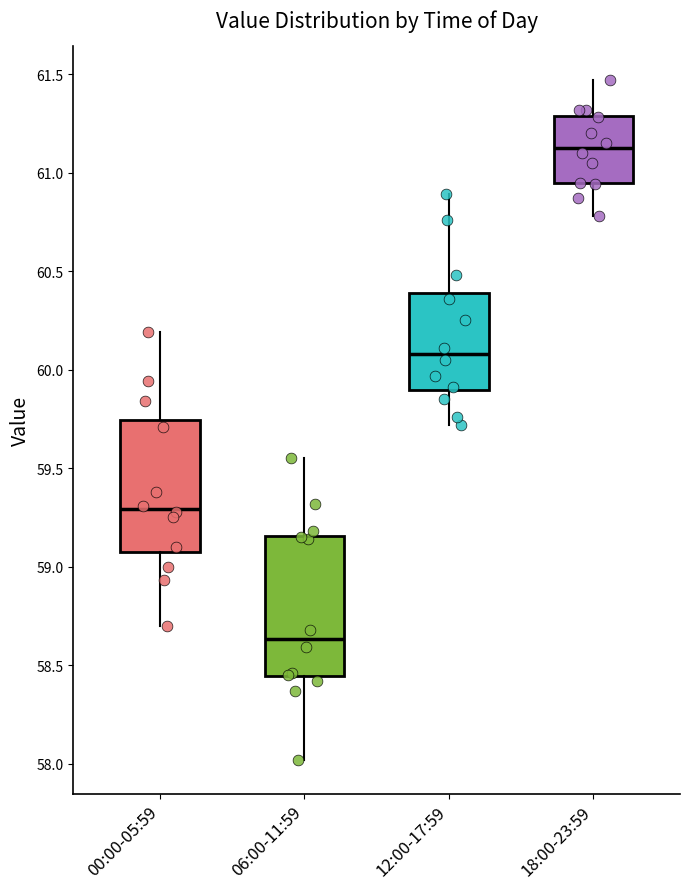

Reading left to right, read every box against the y-axis: the position of its median line, the range the box covers, and the ends of its whiskers. The values are not printed on the chart, so give them approximately, as read against the axis.

00:00-05:59: median 59.30, box 59.10 to 59.75, whiskers 58.70 to 60.20
06:00-11:59: median 58.65, box 58.45 to 59.15, whiskers 58.00 to 59.55
12:00-17:59: median 60.10, box 59.90 to 60.40, whiskers 59.70 to 60.90
18:00-23:59: median 61.15, box 60.95 to 61.30, whiskers 60.80 to 61.45